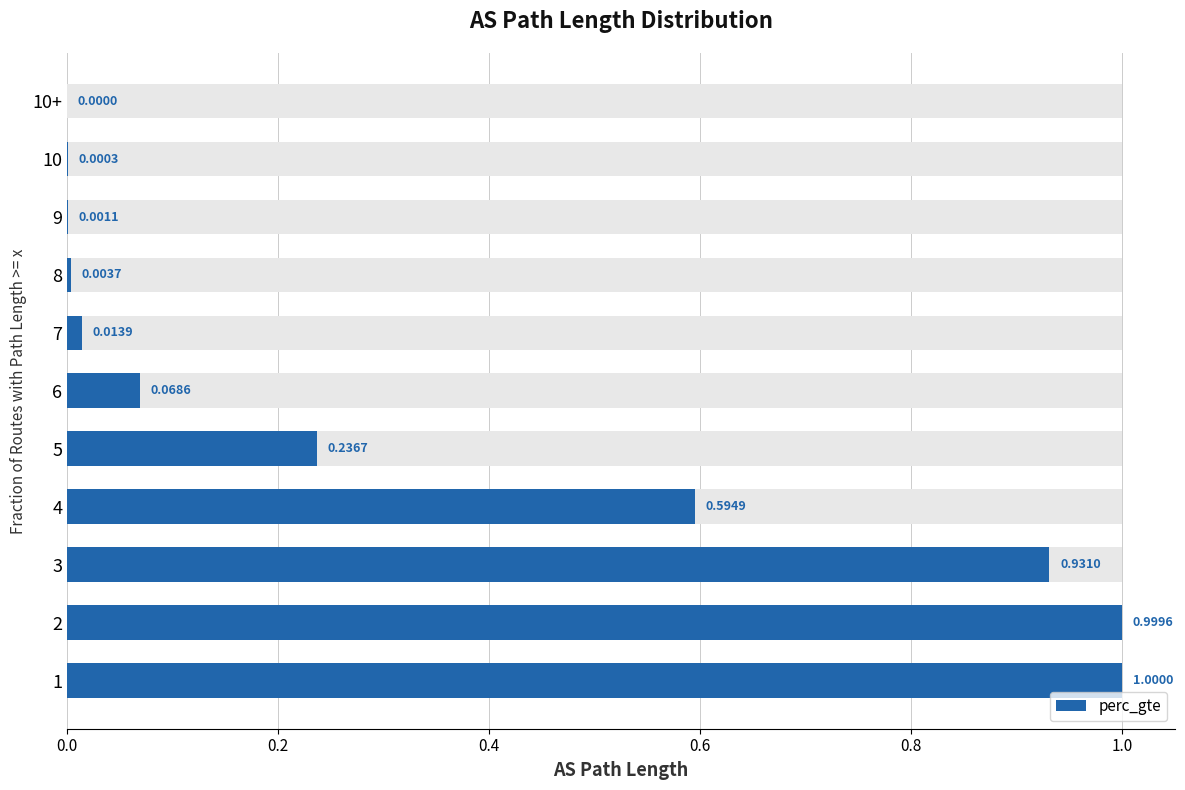

Between 3 and 9, which is larger?

3